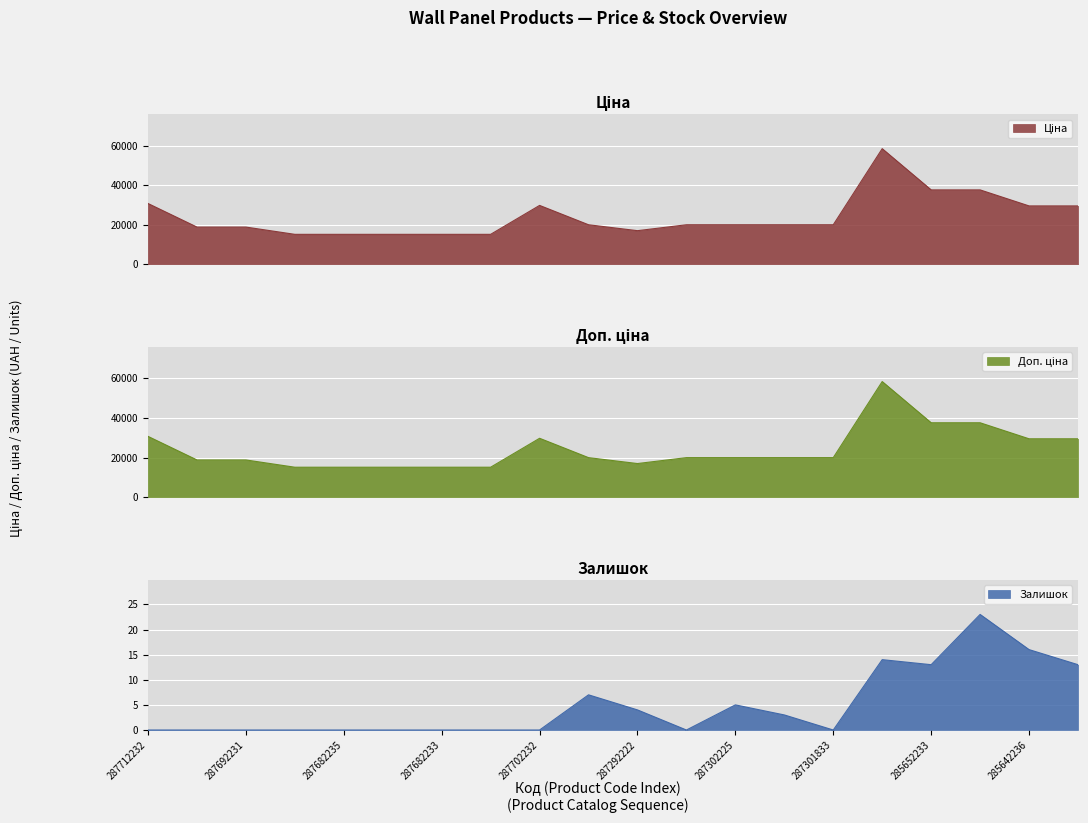

Which category has the lowest value in the Ціна series?

287682236